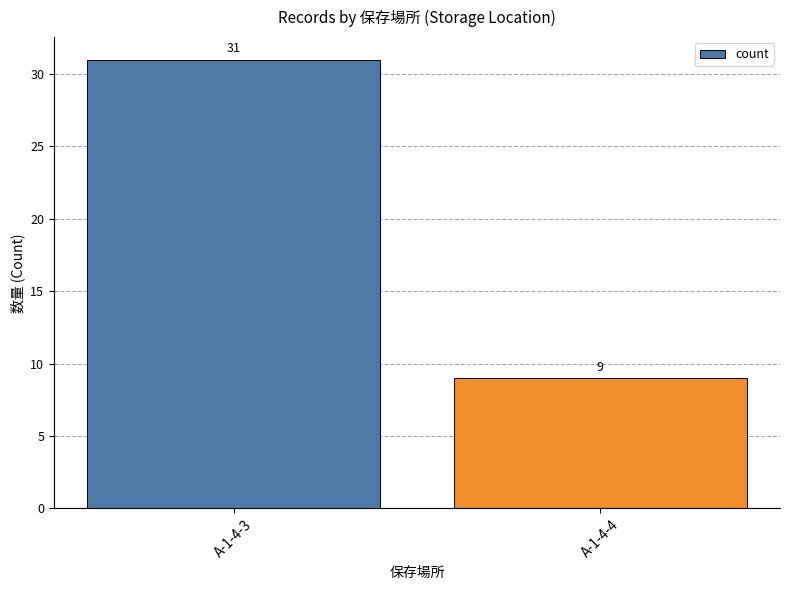

Does the chart contain stacked bars?

No